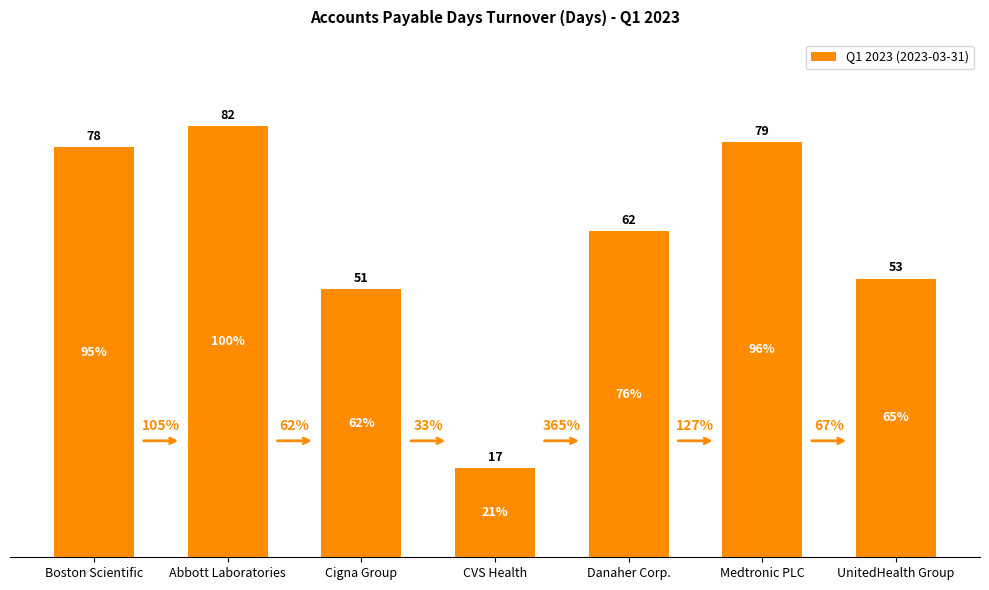

How many bars are there in total?

7